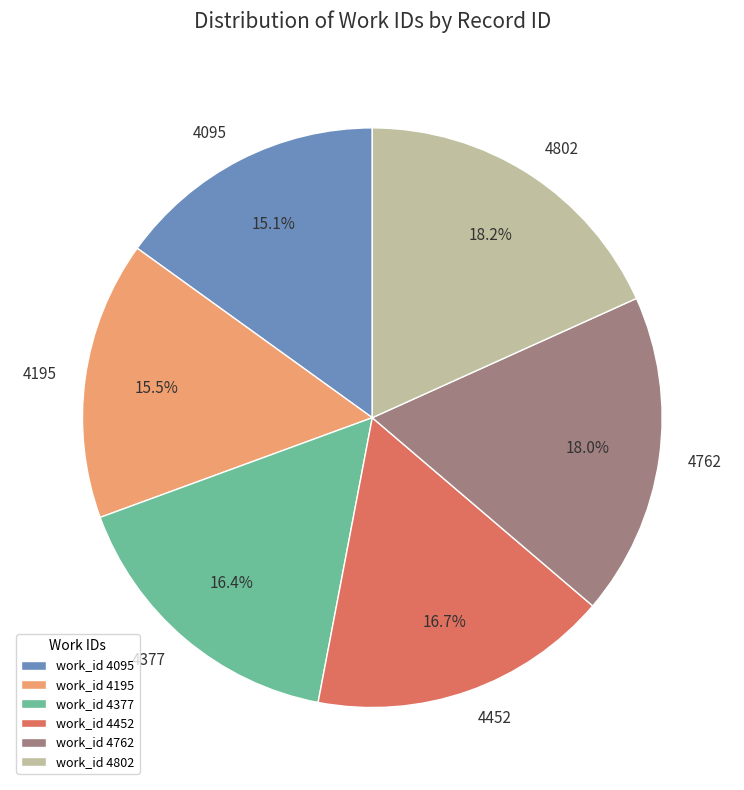

How many slices are in this pie chart?

6